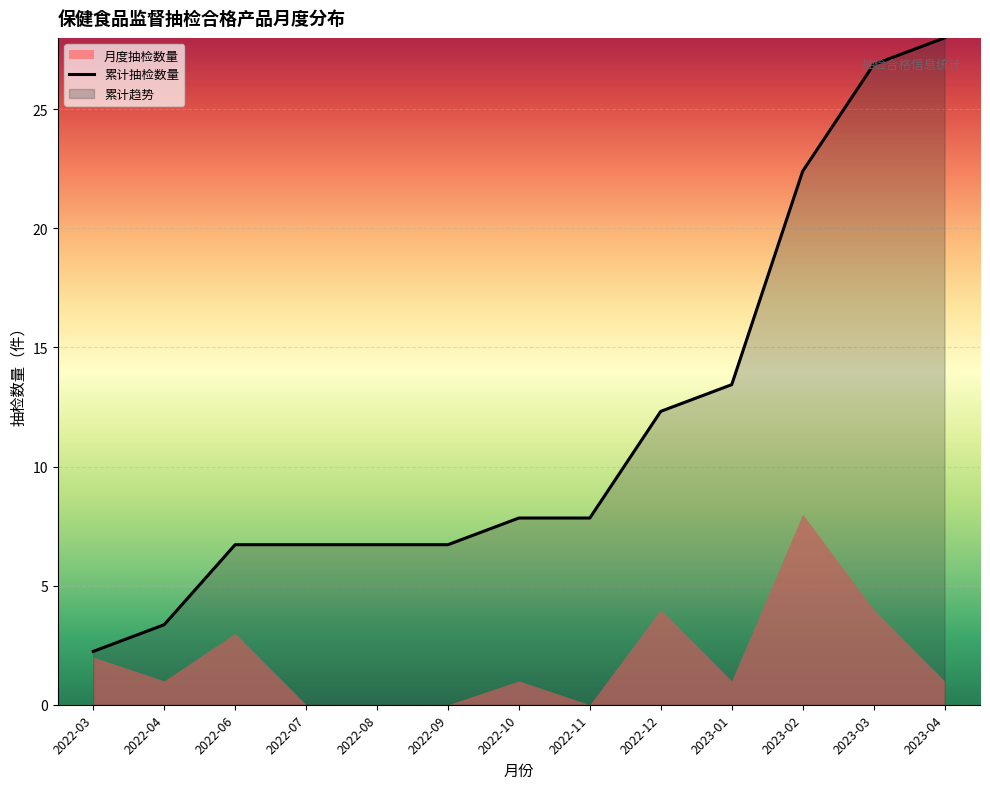

How many values are below 7?

6